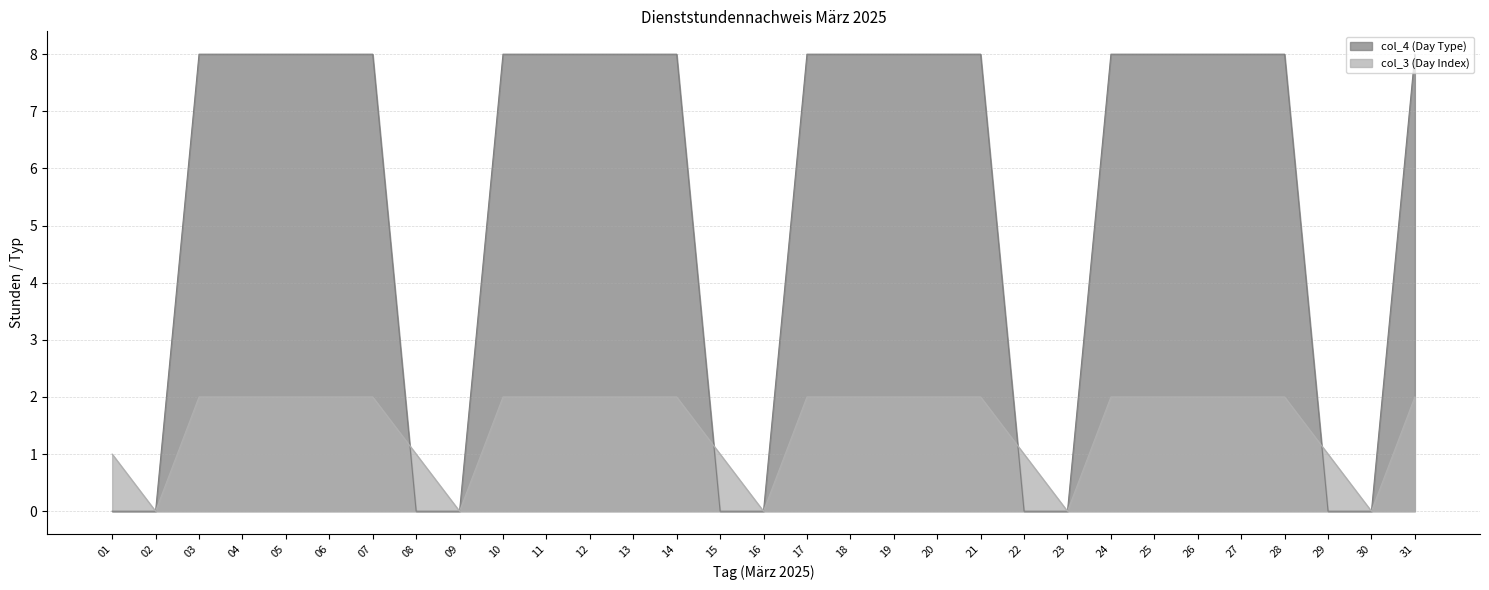

What are all the series names shown in the legend?

col_4 (Day Type), col_3 (Day Index)